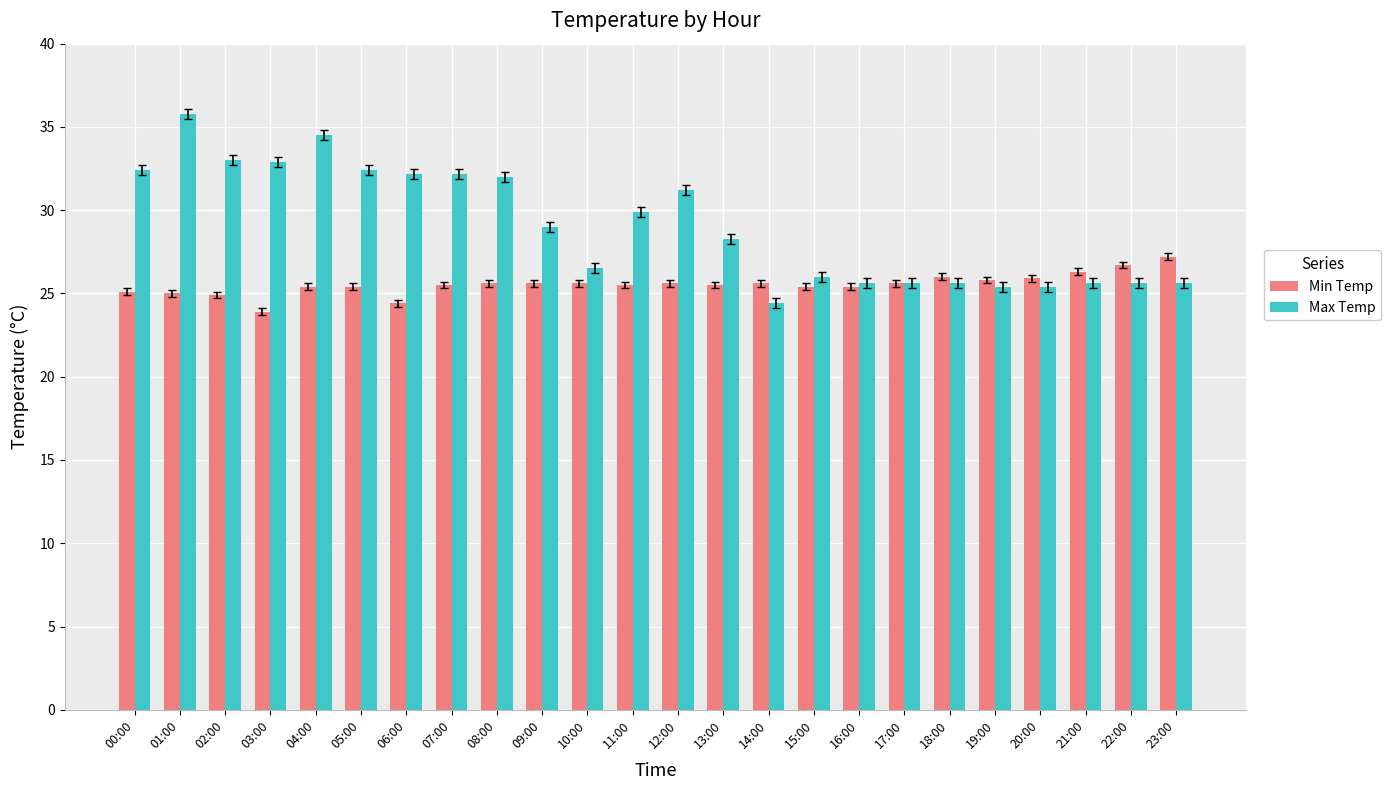

The value of Min Temp at 00:00 is 13.8. True or false?

False